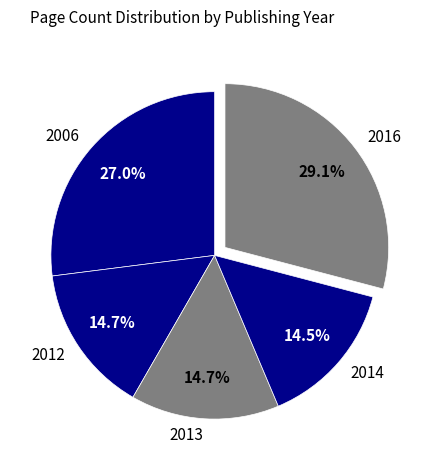

Which slice is the largest?

2016